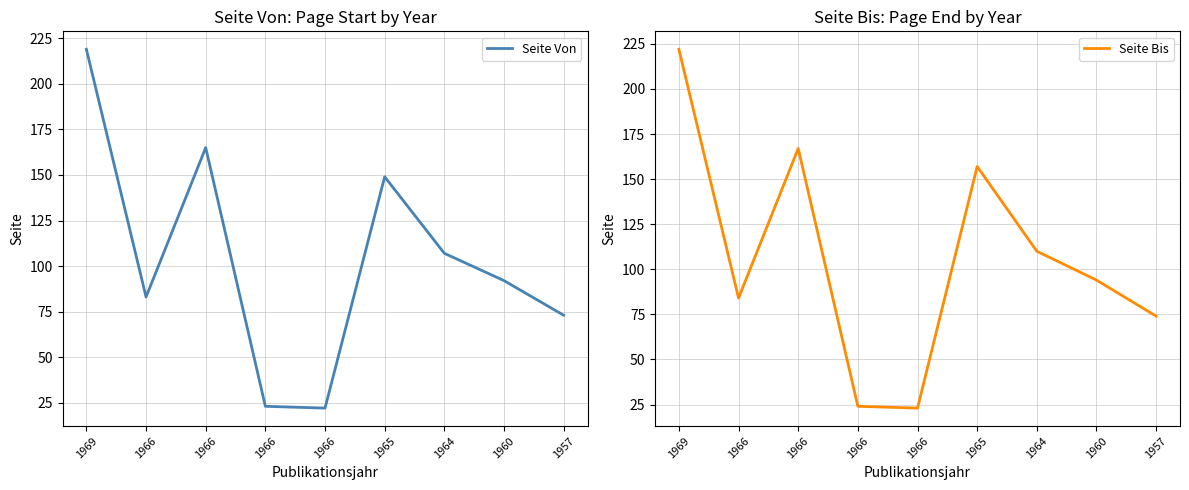

Is this an area chart (filled region under the line)?

No